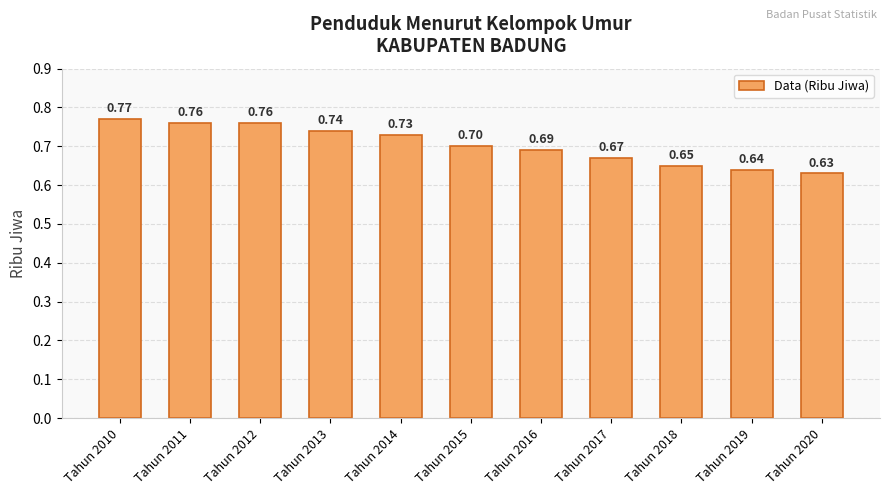

Where is the data nearest to the value 0?

Tahun 2020